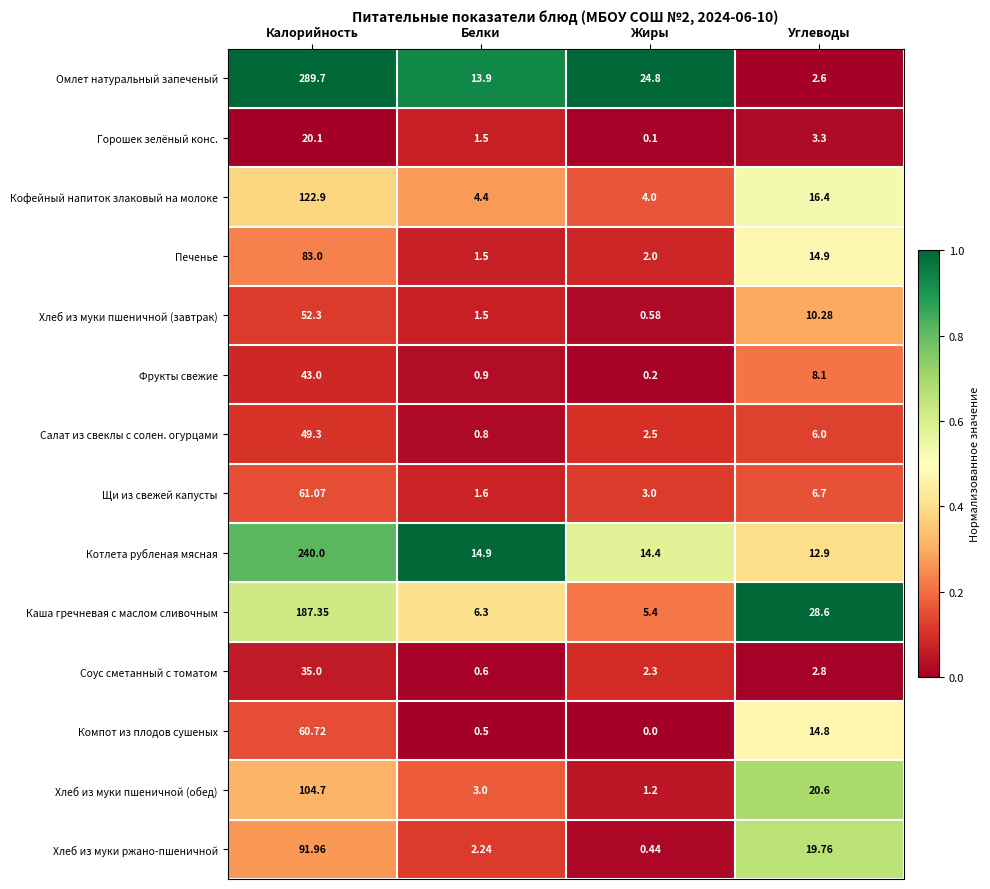

Which label corresponds to the largest value in the chart?

Калорийность